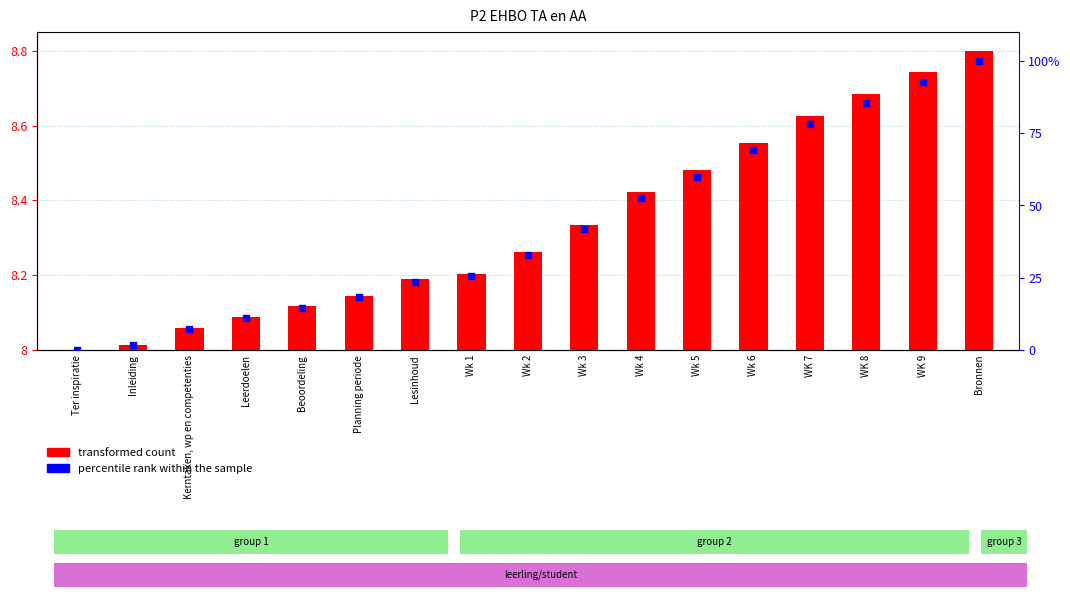

What is the total value across all series at Planning periode?

26.3